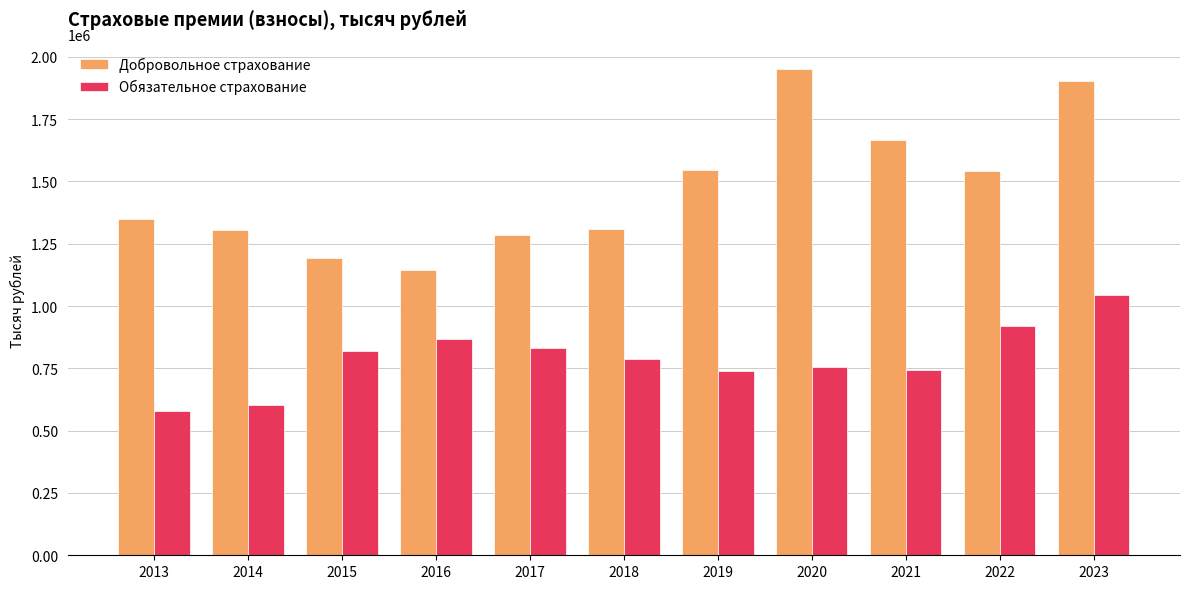

How many distinct data groups are displayed?

2